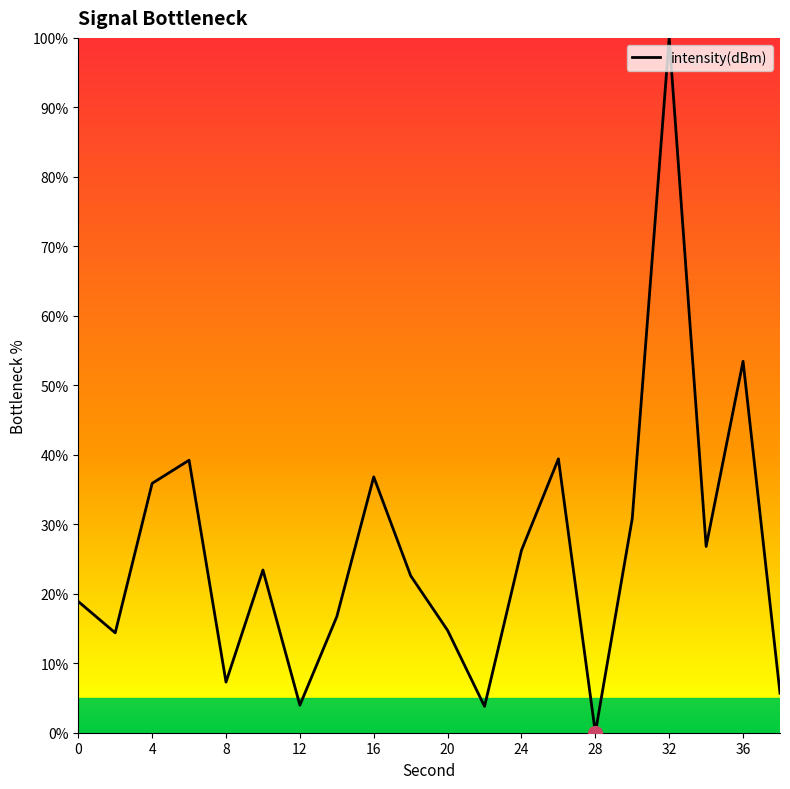

What is the difference between the maximum and minimum values?

100.0